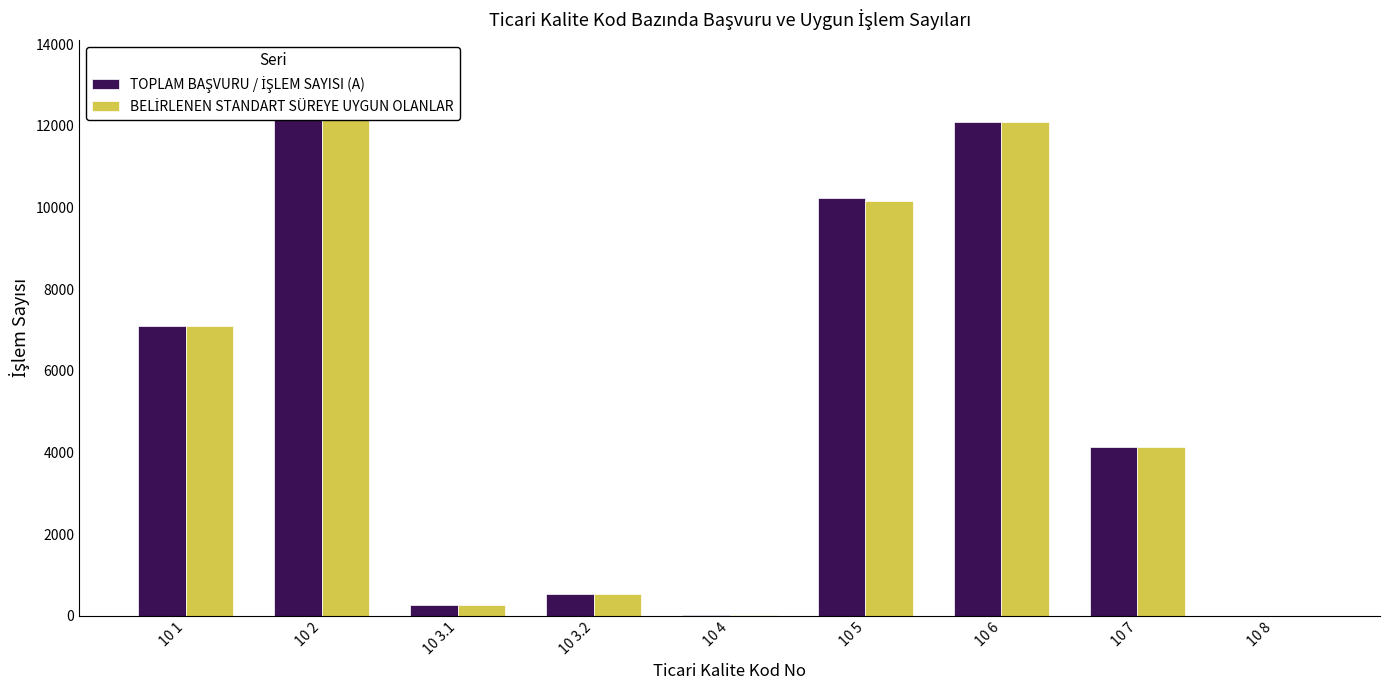

Where is TOPLAM BAŞVURU / İŞLEM SAYISI (A) nearest to the value 6718?

10 1